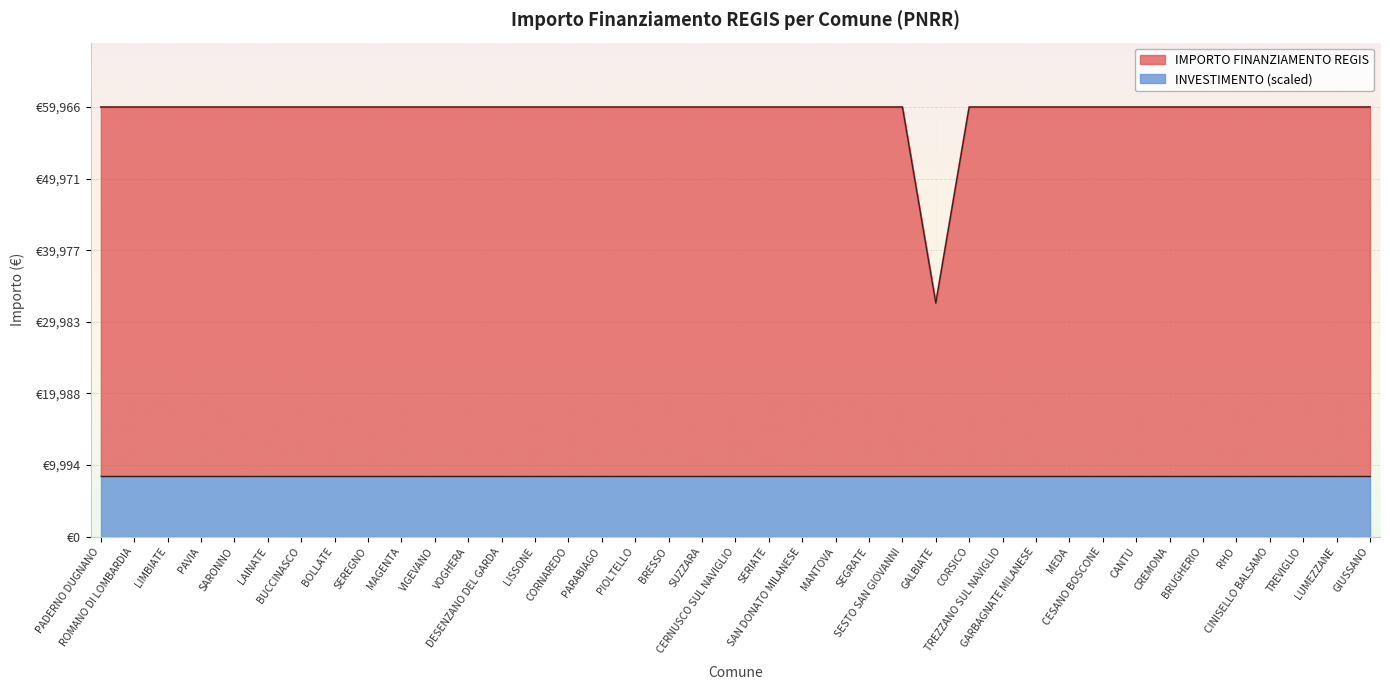

How many interior local valleys (lower than both neighbors) does the data have?

1